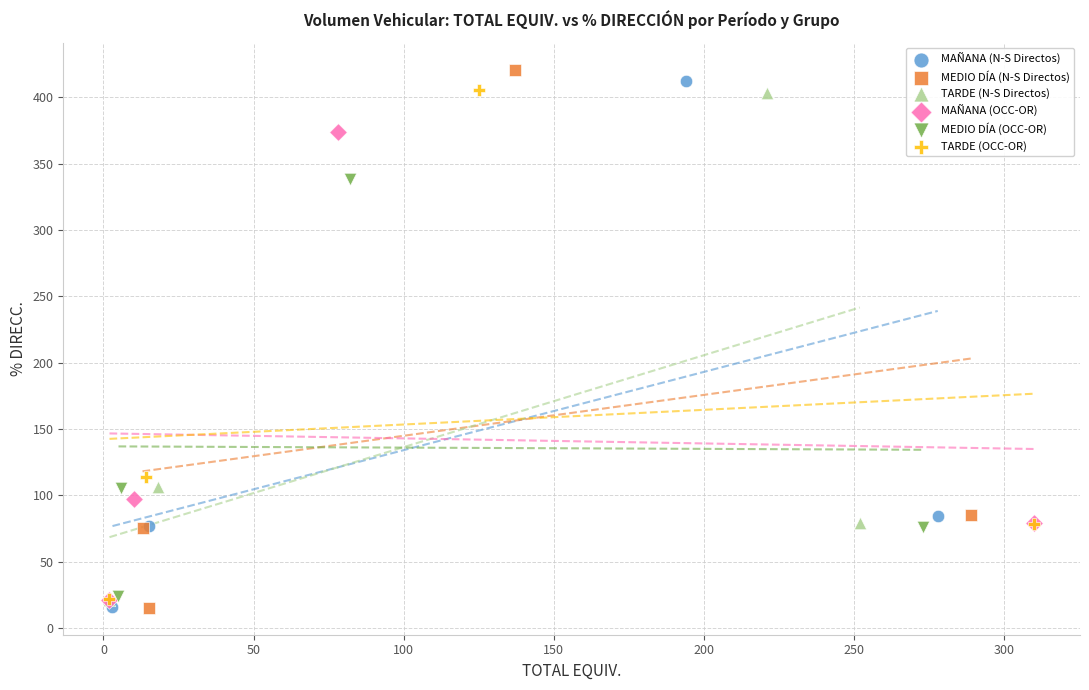

Which series has the widest spread of Y values?

MEDIO DÍA (N-S Directos)